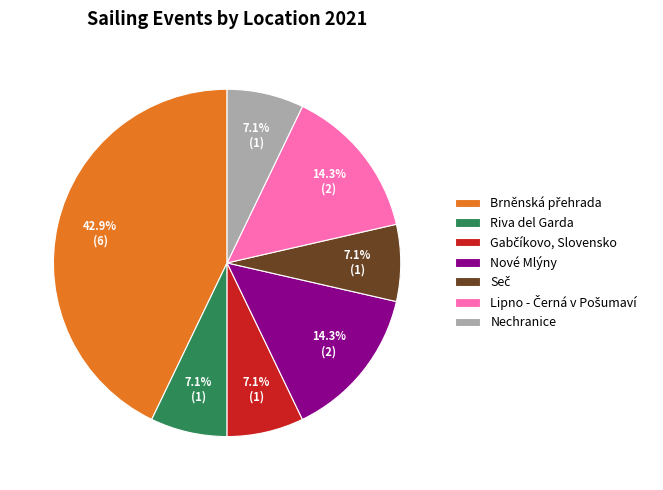

How much of the chart is everything except Riva del Garda?

92.9%